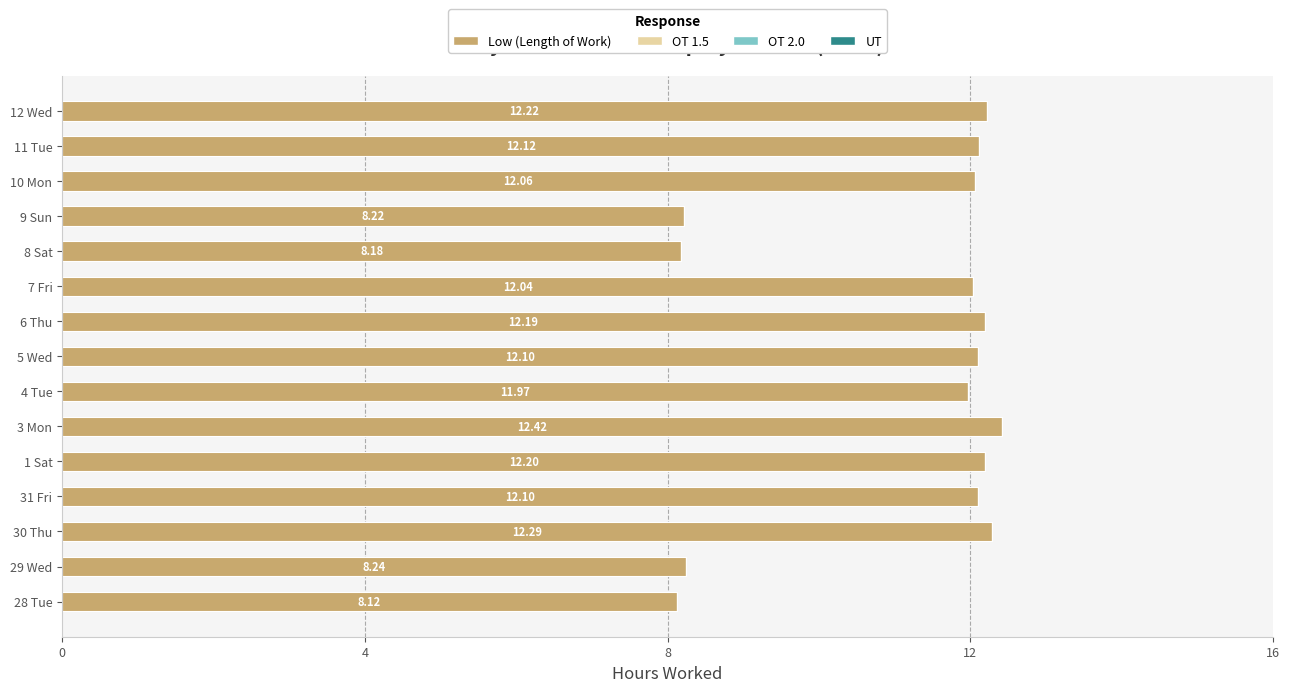

What is the difference between the maximum and minimum values?

4.3